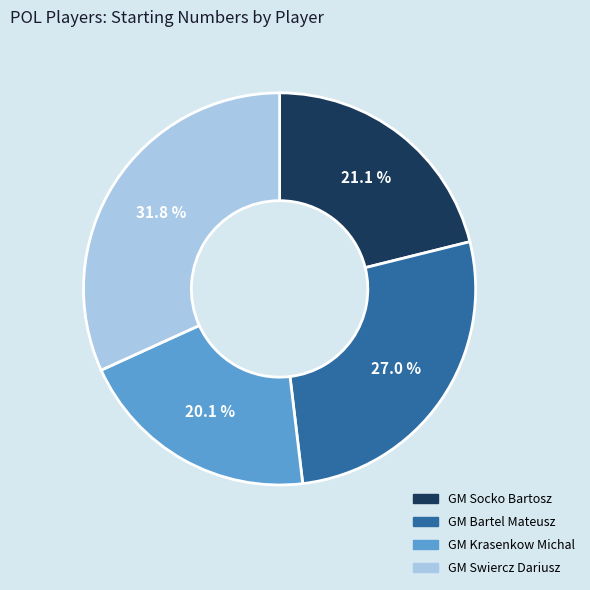

What is the largest slice in the pie chart?

GM Swiercz Dariusz